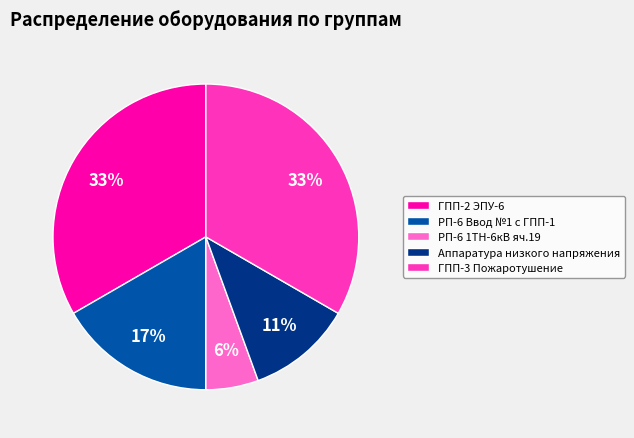

What is the smallest slice in the pie chart?

РП-6 1ТН-6кВ яч.19